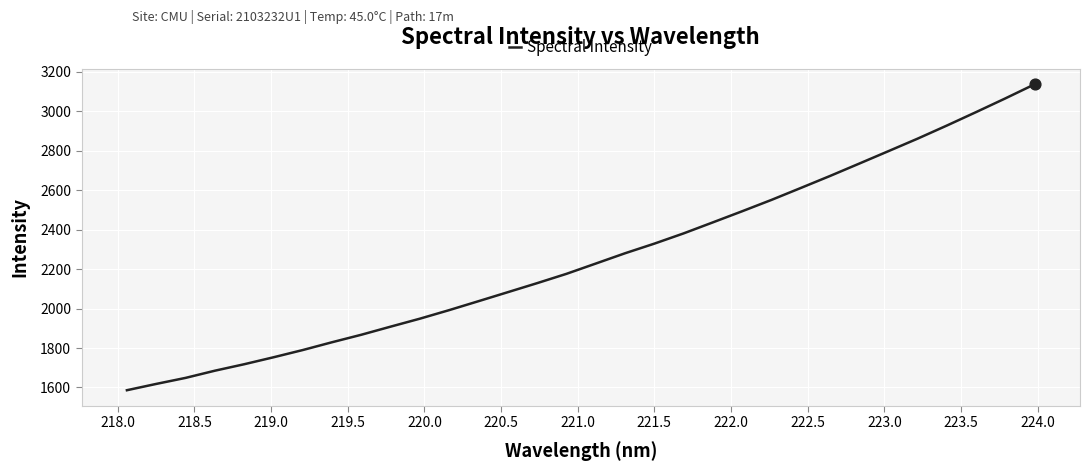

What is the maximum value shown in the chart?

3137.1